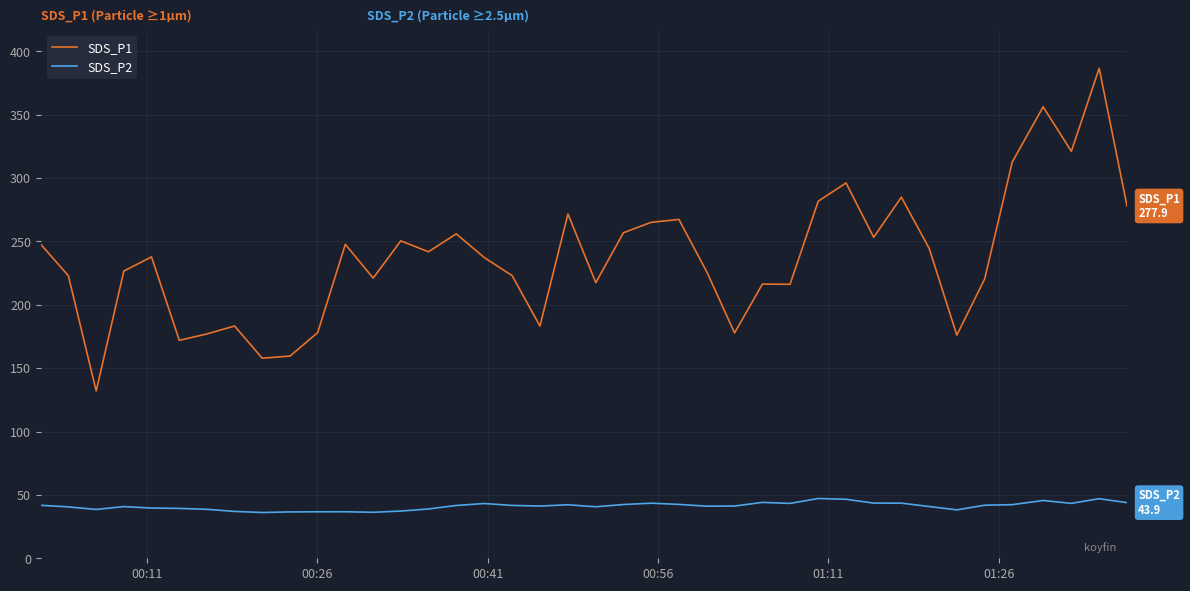

Which series has the widest spread of values?

SDS_P1